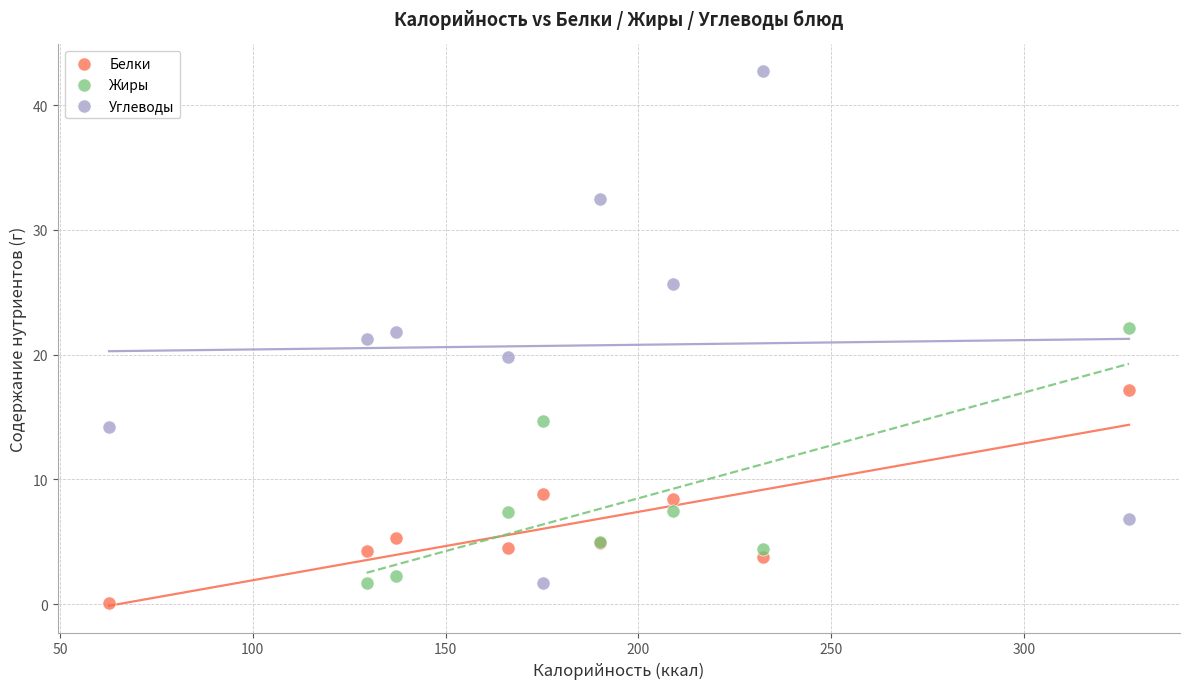

Which series has the widest spread of Y values?

Углеводы